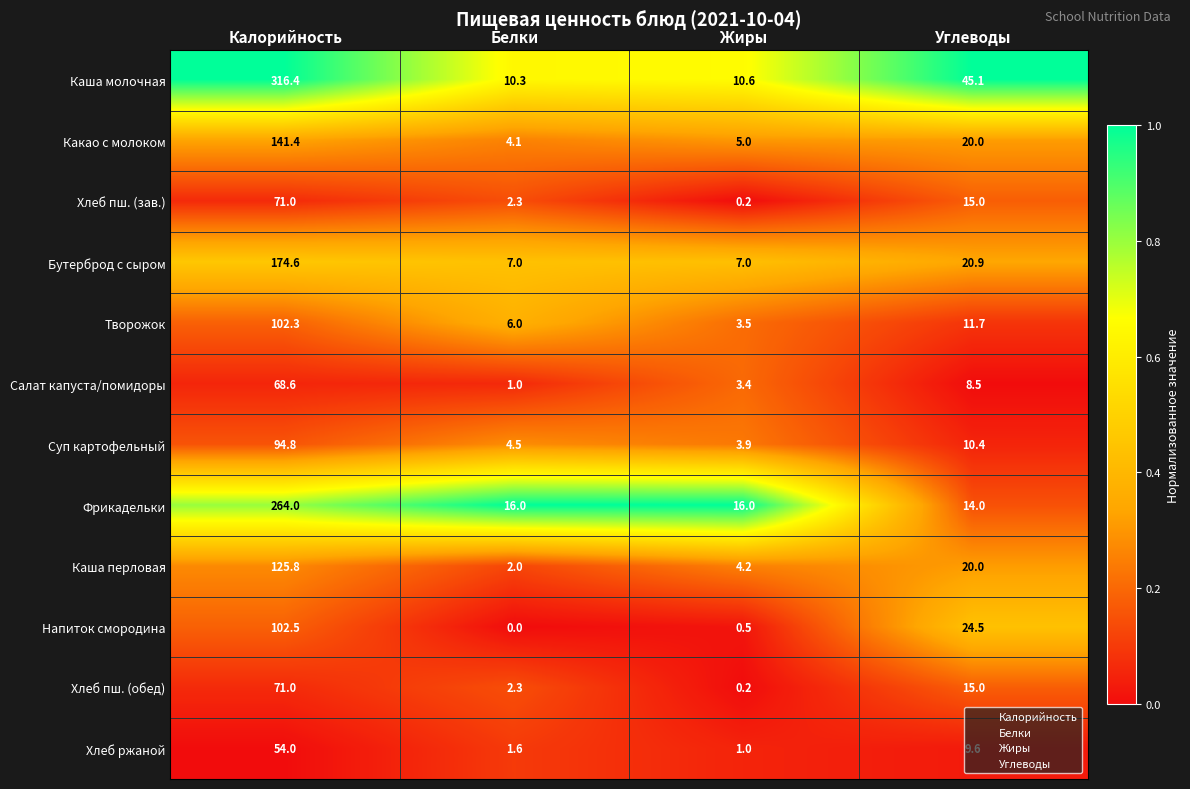

Which series has the largest total across all categories?

Каша молочная